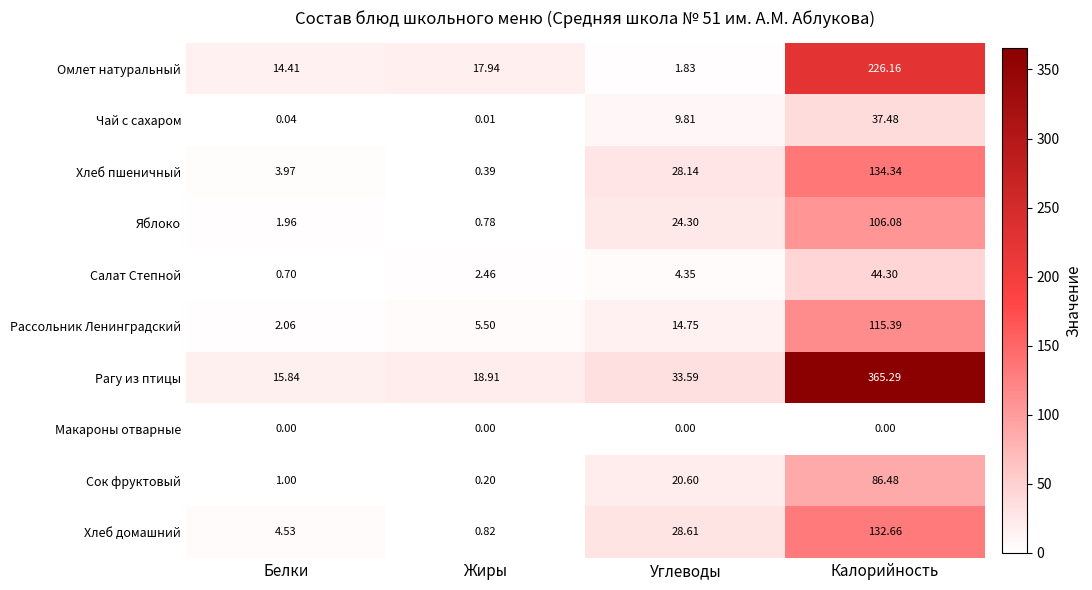

Which series has the largest range (max minus min)?

Рагу из птицы